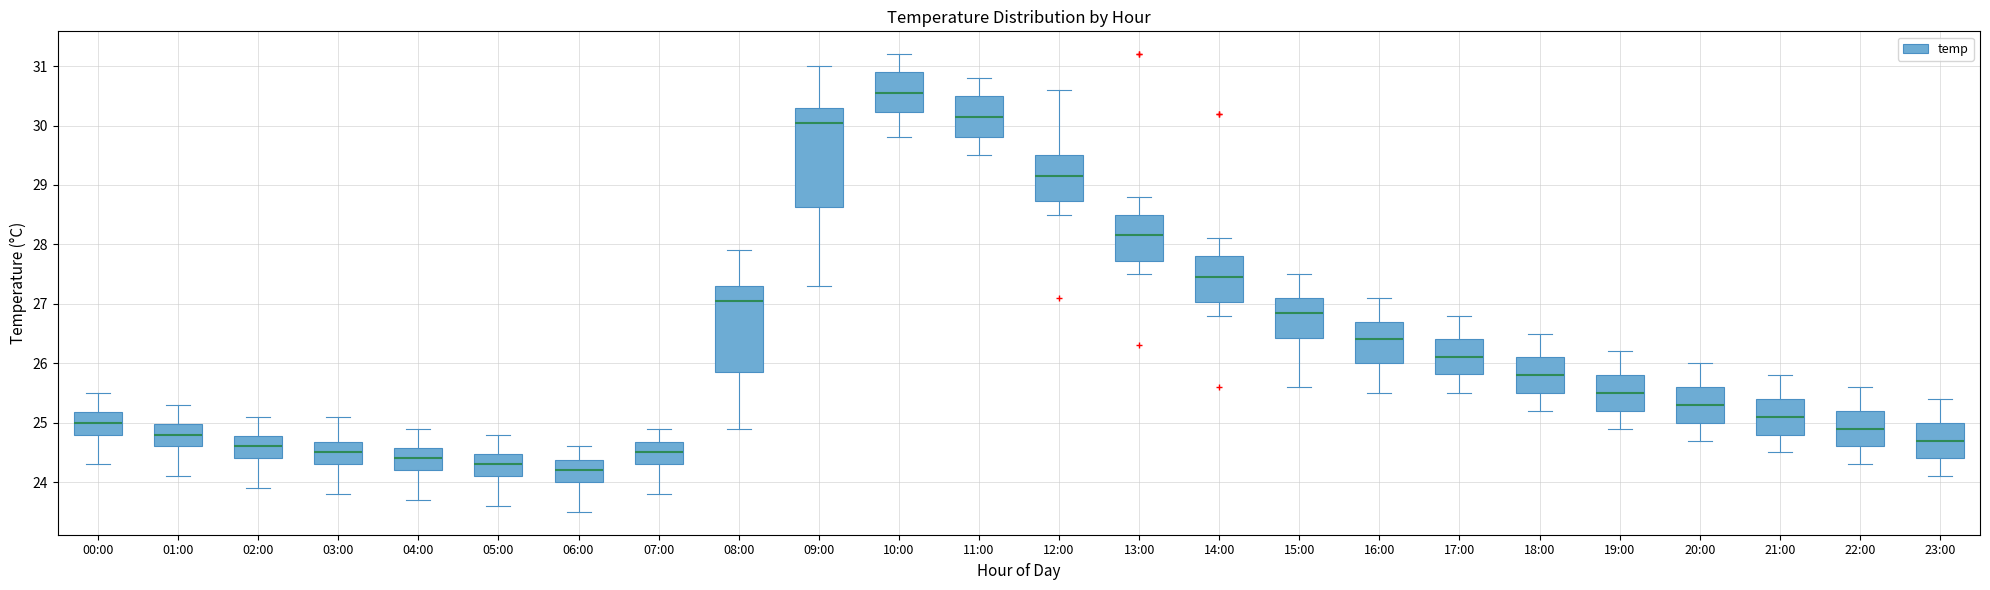

Reading left to right, read every box against the y-axis: the position of its median line, the range the box covers, and the ends of its whiskers. The values are not printed on the chart, so give them approximately, as read against the axis.

00:00: median 25.0, box 24.8 to 25.2, whiskers 24.3 to 25.5
01:00: median 24.8, box 24.6 to 25.0, whiskers 24.1 to 25.3
02:00: median 24.6, box 24.4 to 24.8, whiskers 23.9 to 25.1
03:00: median 24.5, box 24.3 to 24.7, whiskers 23.8 to 25.1
04:00: median 24.4, box 24.2 to 24.6, whiskers 23.7 to 24.9
05:00: median 24.3, box 24.1 to 24.5, whiskers 23.6 to 24.8
06:00: median 24.2, box 24.0 to 24.4, whiskers 23.5 to 24.6
07:00: median 24.5, box 24.3 to 24.7, whiskers 23.8 to 24.9
08:00: median 27.1, box 25.9 to 27.3, whiskers 24.9 to 27.9
09:00: median 30.1, box 28.6 to 30.3, whiskers 27.3 to 31.0
10:00: median 30.6, box 30.2 to 30.9, whiskers 29.8 to 31.2
11:00: median 30.2, box 29.8 to 30.5, whiskers 29.5 to 30.8
12:00: median 29.2, box 28.7 to 29.5, whiskers 28.5 to 30.6
13:00: median 28.2, box 27.7 to 28.5, whiskers 27.5 to 28.8
14:00: median 27.5, box 27.0 to 27.8, whiskers 26.8 to 28.1
15:00: median 26.9, box 26.4 to 27.1, whiskers 25.6 to 27.5
16:00: median 26.4, box 26.0 to 26.7, whiskers 25.5 to 27.1
17:00: median 26.1, box 25.8 to 26.4, whiskers 25.5 to 26.8
18:00: median 25.8, box 25.5 to 26.1, whiskers 25.2 to 26.5
19:00: median 25.5, box 25.2 to 25.8, whiskers 24.9 to 26.2
20:00: median 25.3, box 25.0 to 25.6, whiskers 24.7 to 26.0
21:00: median 25.1, box 24.8 to 25.4, whiskers 24.5 to 25.8
22:00: median 24.9, box 24.6 to 25.2, whiskers 24.3 to 25.6
23:00: median 24.7, box 24.4 to 25.0, whiskers 24.1 to 25.4